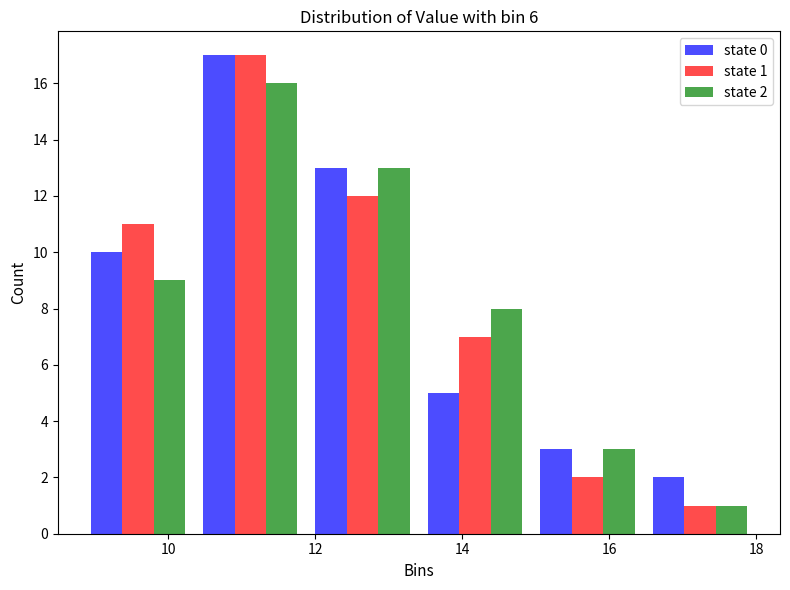

In the state 0 series, which range on the x-axis has the tallest bar?

10.4 to 11.8